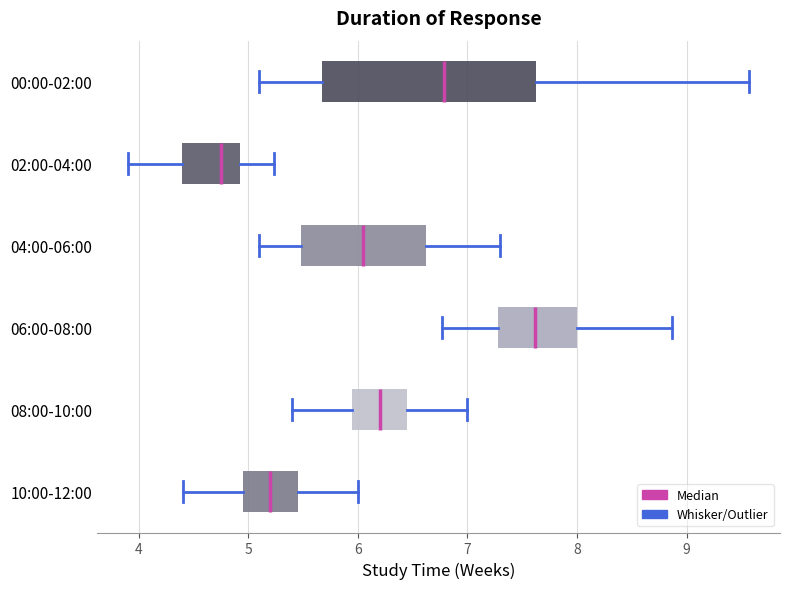

Reading bottom to top, transcribe this box plot: for each box, give where its median line is, the range the box spans, and where its two whiskers end, as read against the x-axis. The values are not printed on the chart, so give them approximately, as read against the axis.

10:00-12:00: median 5.2, box 5.0 to 5.5, whiskers 4.4 to 6.0
08:00-10:00: median 6.2, box 6.0 to 6.5, whiskers 5.4 to 7.0
06:00-08:00: median 7.6, box 7.3 to 8.0, whiskers 6.8 to 8.9
04:00-06:00: median 6.1, box 5.5 to 6.6, whiskers 5.1 to 7.3
02:00-04:00: median 4.8, box 4.4 to 4.9, whiskers 3.9 to 5.2
00:00-02:00: median 6.8, box 5.7 to 7.6, whiskers 5.1 to 9.6